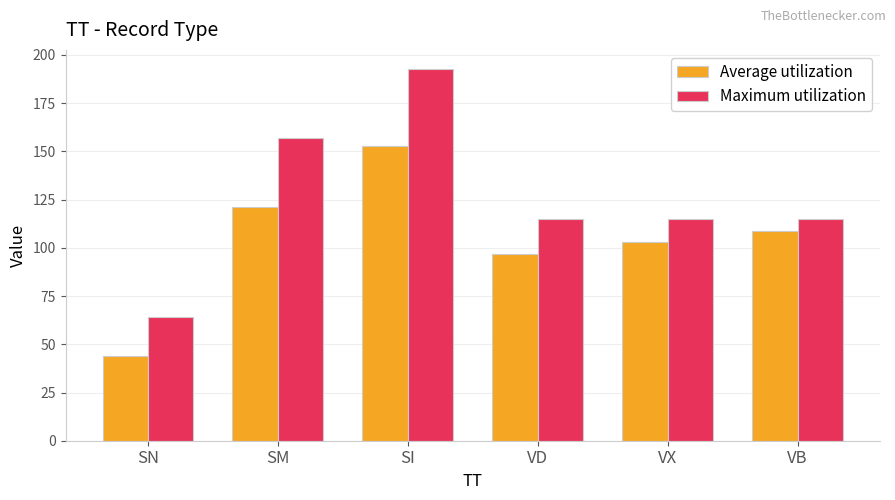

Rank the categories by Average utilization value from lowest to highest.

SN, VD, VX, VB, SM, SI